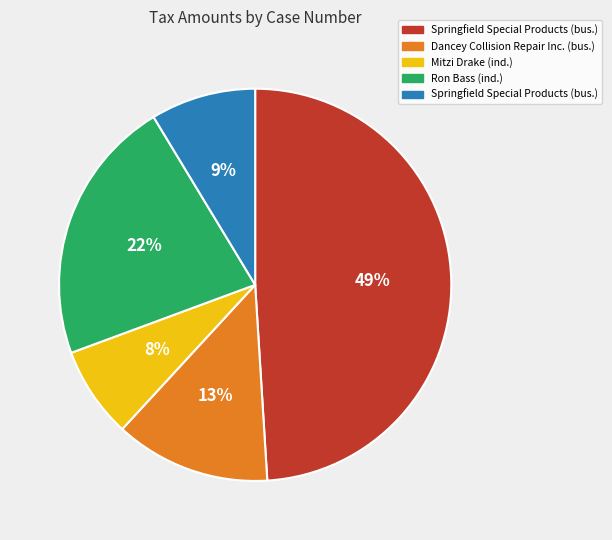

To the nearest percent, what is the difference between the largest and smallest slice percentages?

41%